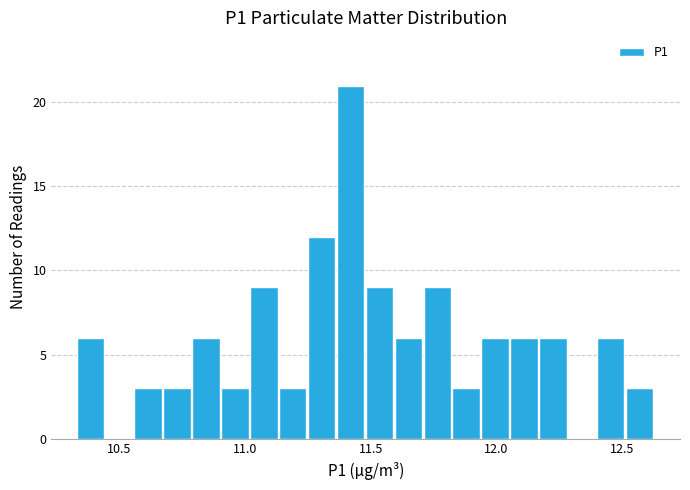

Around what value on the x-axis is the tallest bar? Give the approximate position of its centre, as read against the axis.

11.40